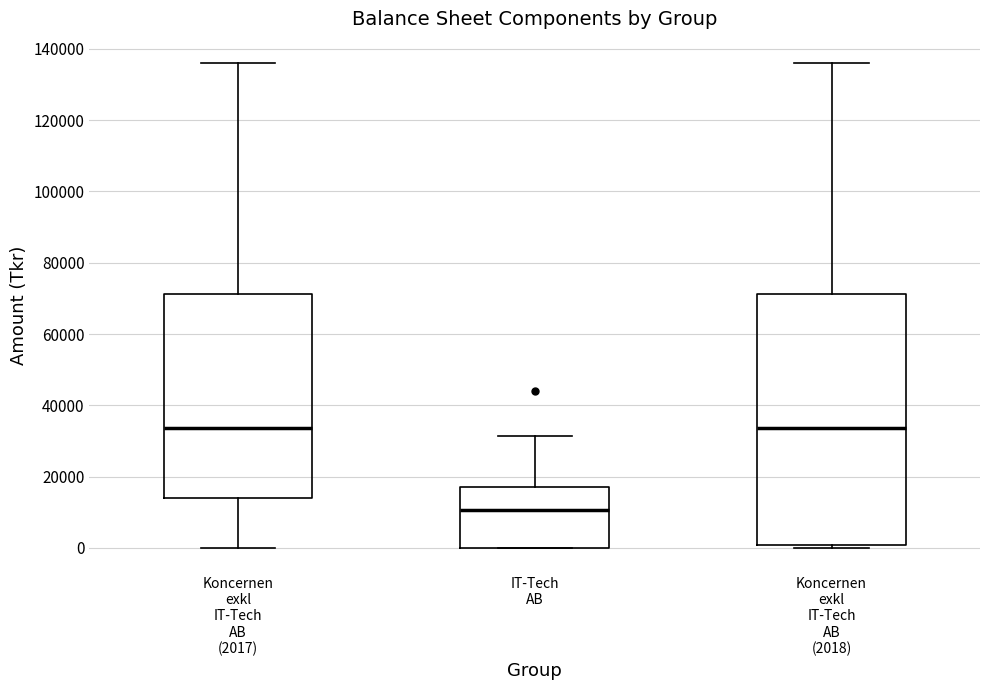

Reading left to right, transcribe this box plot: for each box, give where its median line is, the range the box spans, and where its two whiskers end, as read against the y-axis. The values are not printed on the chart, so give them approximately, as read against the axis.

Koncernen exkl IT-Tech AB (2017): median 34000, box 14000 to 72000, whiskers 0 to 136000
IT-Tech AB: median 10000, box 0 to 18000, whiskers 0 to 32000
Koncernen exkl IT-Tech AB (2018): median 34000, box 0 to 72000, whiskers 0 (just below the box's lower edge) to 136000